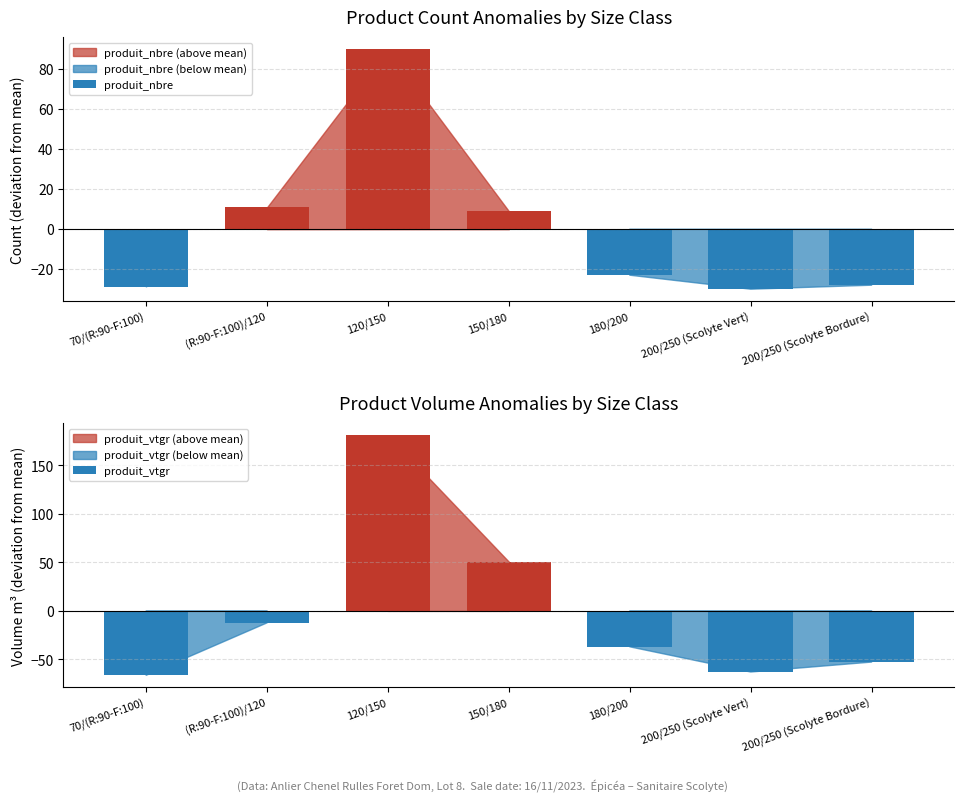

How many categories are shown in the chart?

7